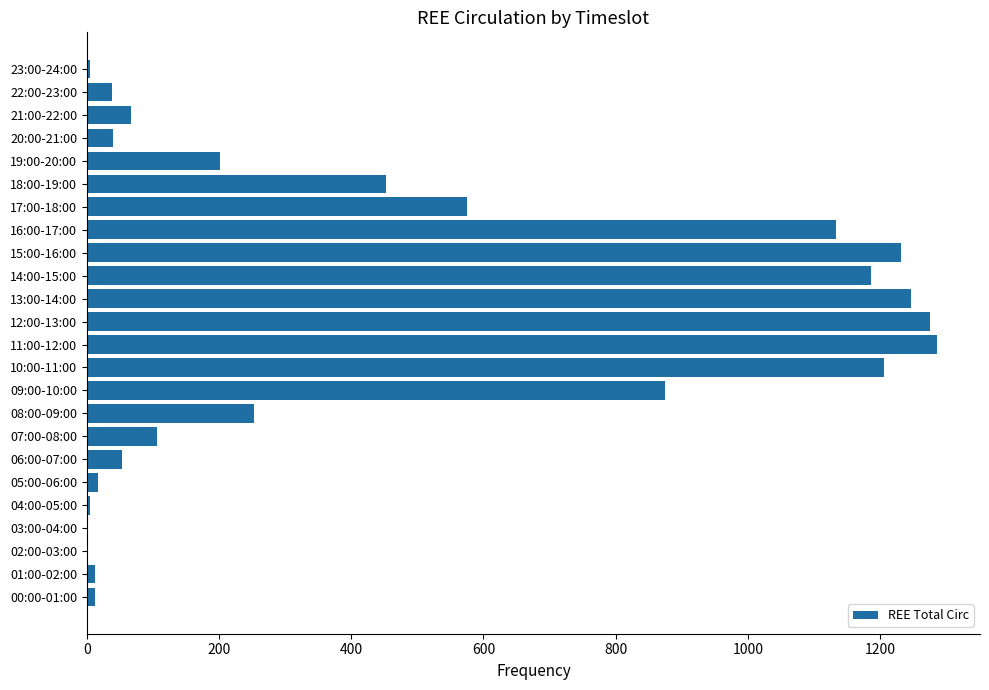

What is the change in value from 03:00-04:00 to 11:00-12:00?

+1287